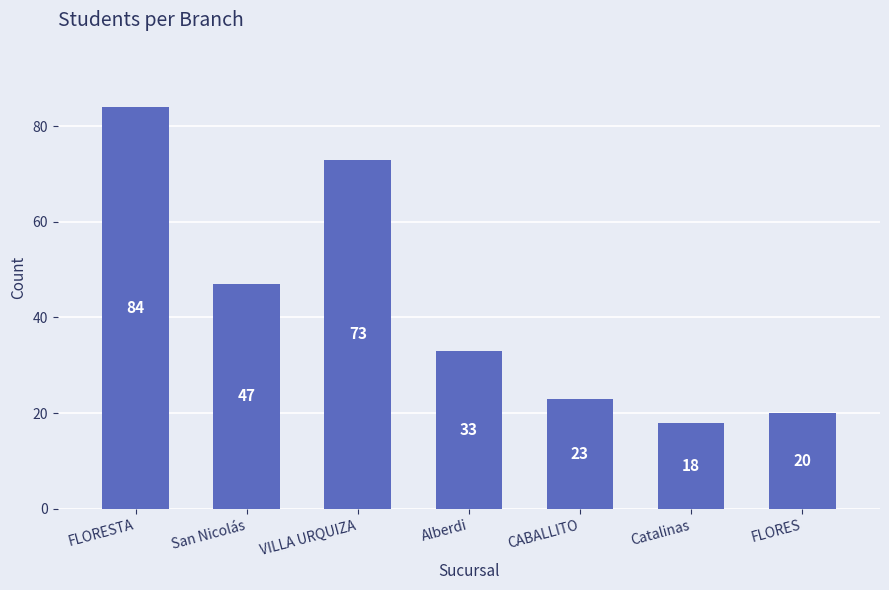

The chart shows a value of 33 at Alberdi. True or false?

True